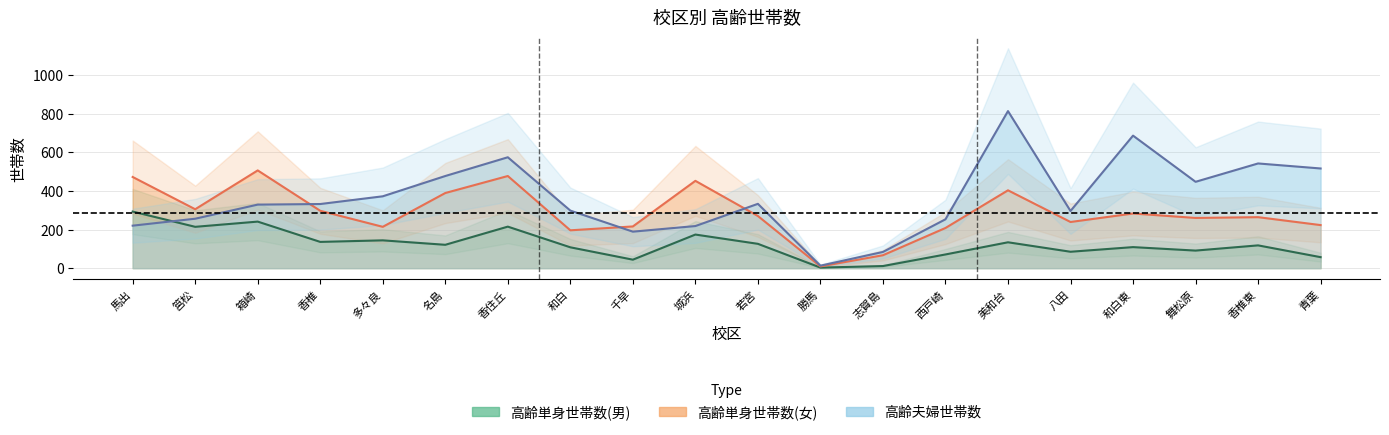

Which label corresponds to the largest value in the chart?

美和台